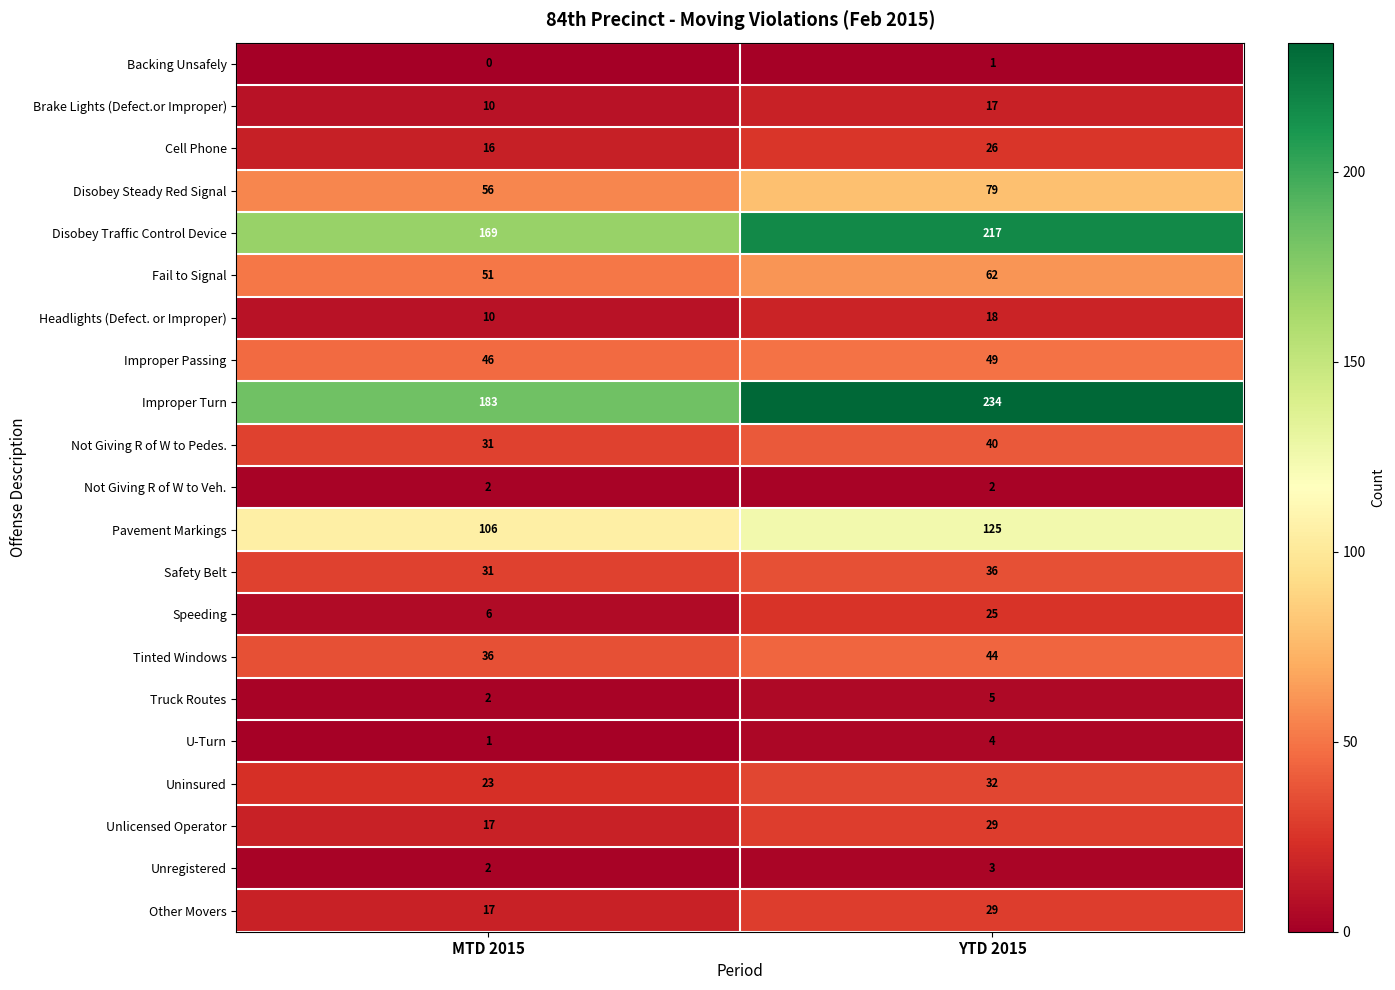

List the labels in order of Improper Turn value, smallest first.

MTD 2015, YTD 2015